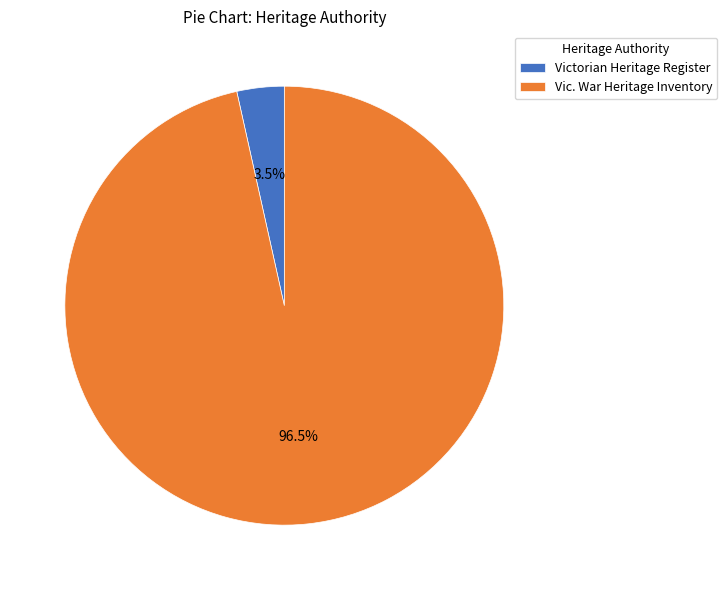

Rank the categories by value from highest to lowest.

Vic. War Heritage Inventory, Victorian Heritage Register